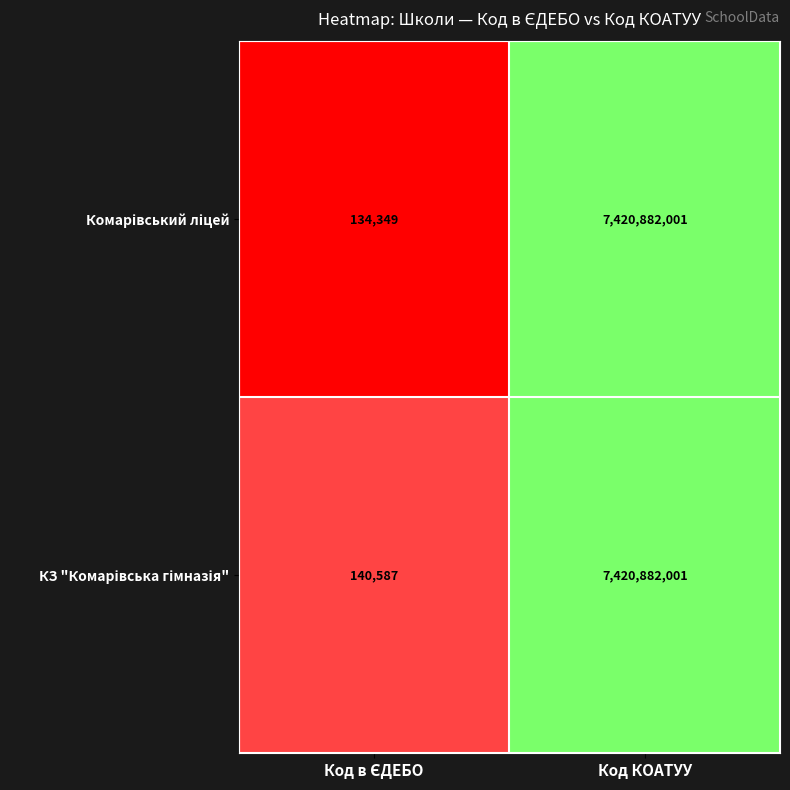

At which category does the chart reach its peak across all series?

Код КОАТУУ